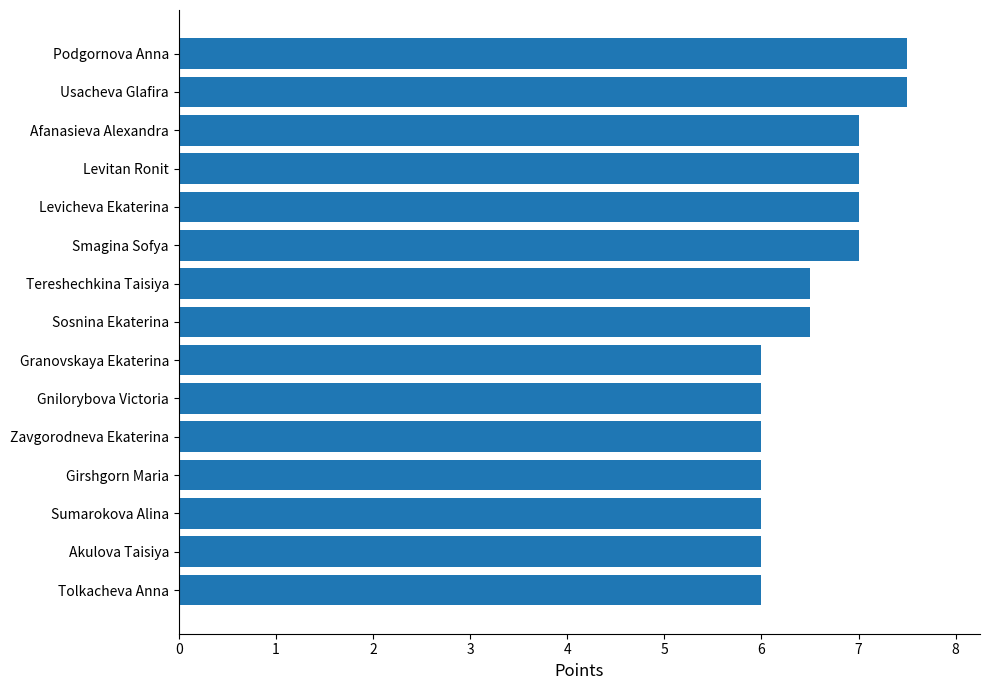

What is the ratio of the value at Gnilorybova Victoria to the value at Sosnina Ekaterina?

0.9